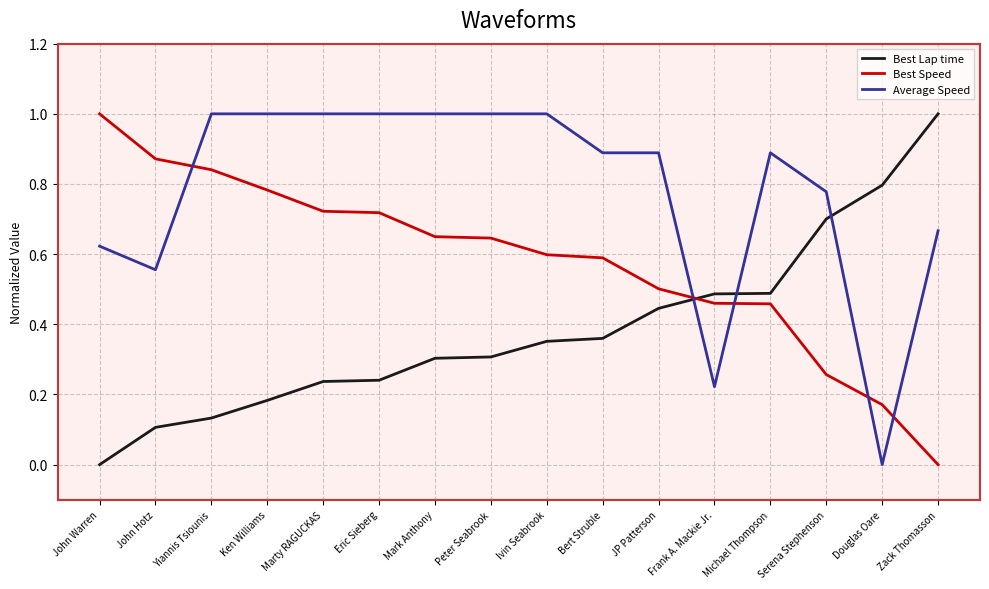

List the series in order of their overall mean, lowest first.

Best Lap time, Best Speed, Average Speed